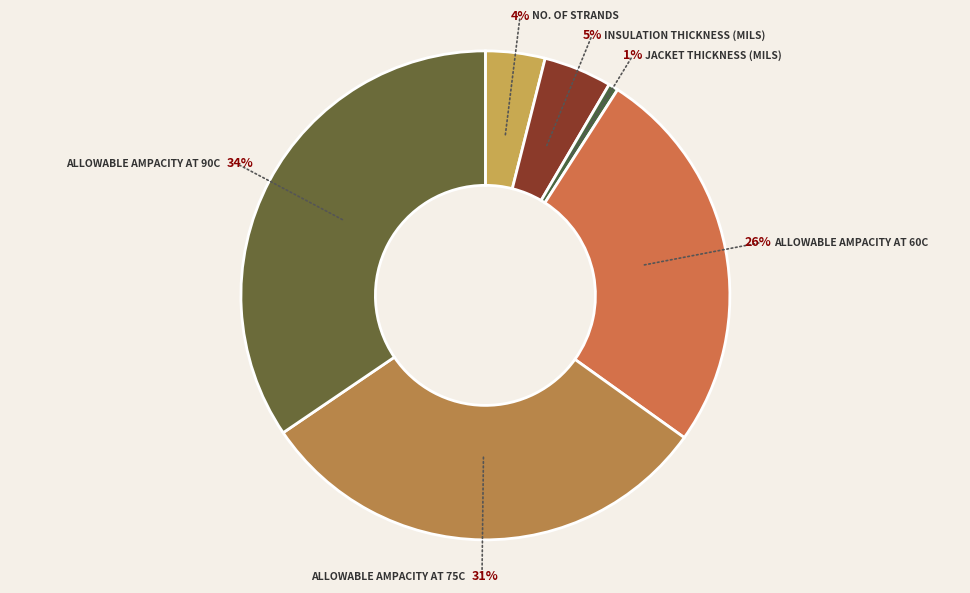

To the nearest percent, what percentage of the pie is Allowable Ampacity at 60C?

26%